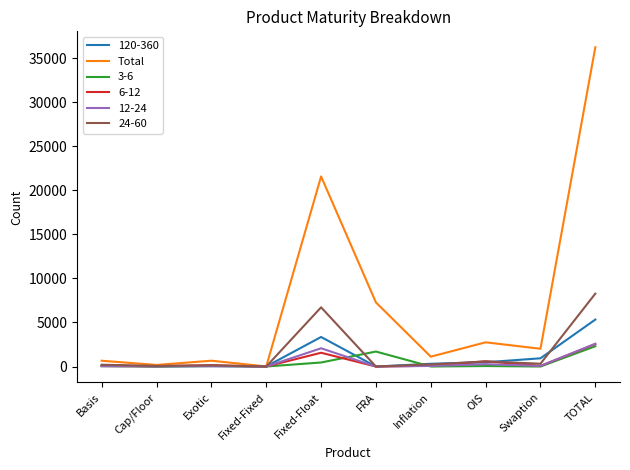

Which series has the widest spread of values?

Total